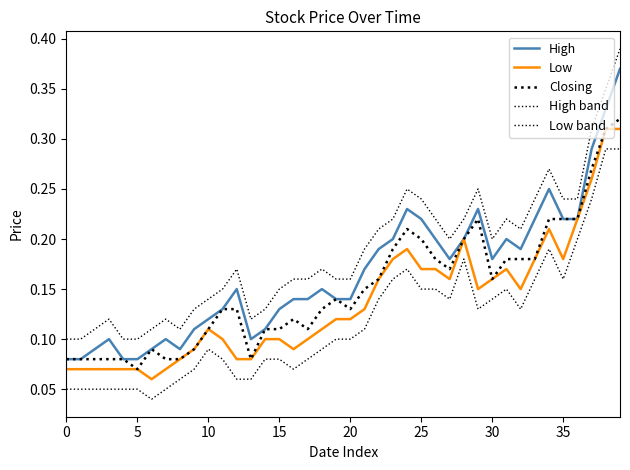

Which series has the largest range (max minus min)?

High band